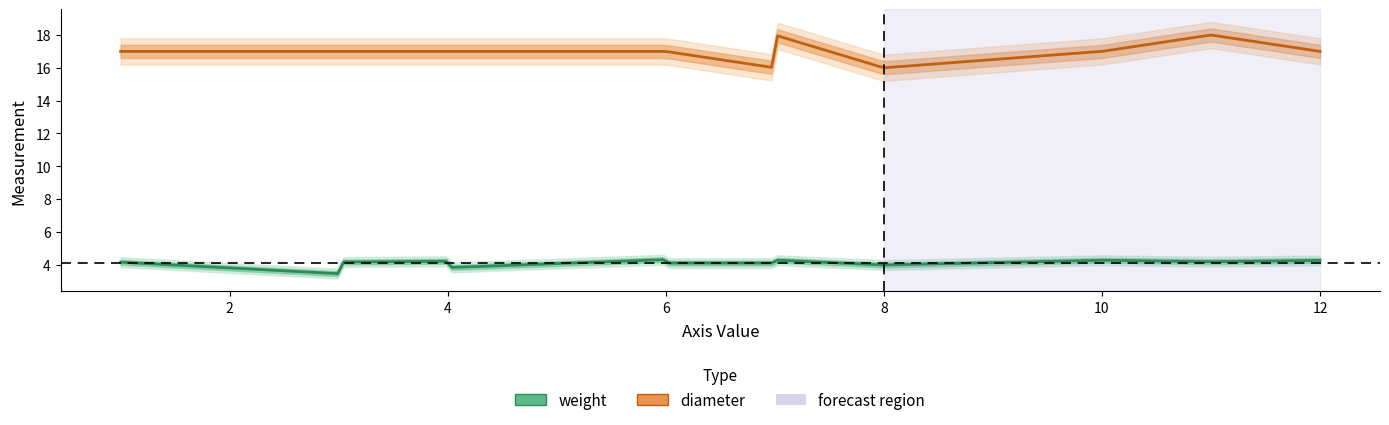

How many data points in weight are above 4?

12